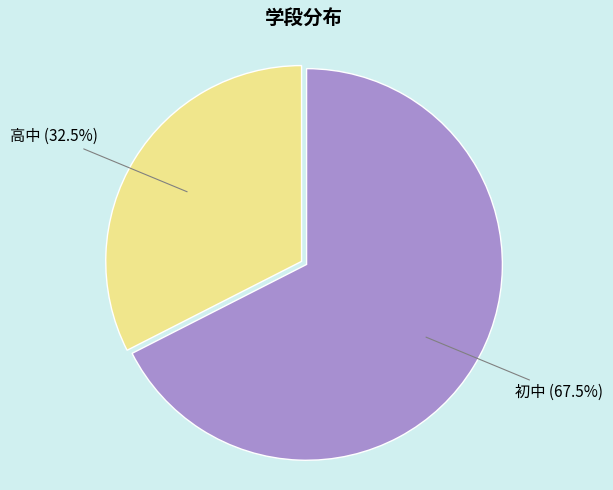

What percentage is NOT represented by 高中?

67.5%